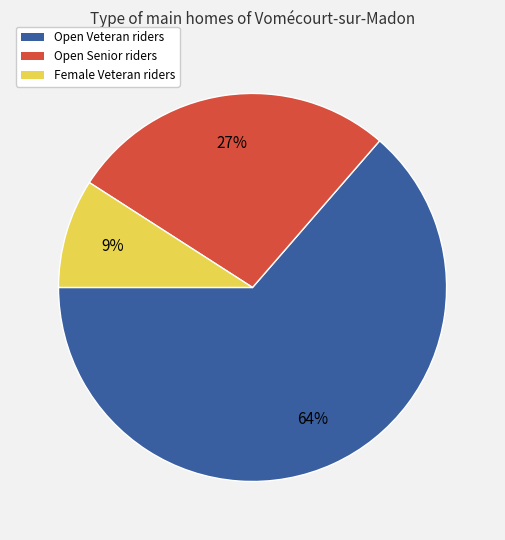

True or false: Female Veteran riders accounts for 2% of the total.

False